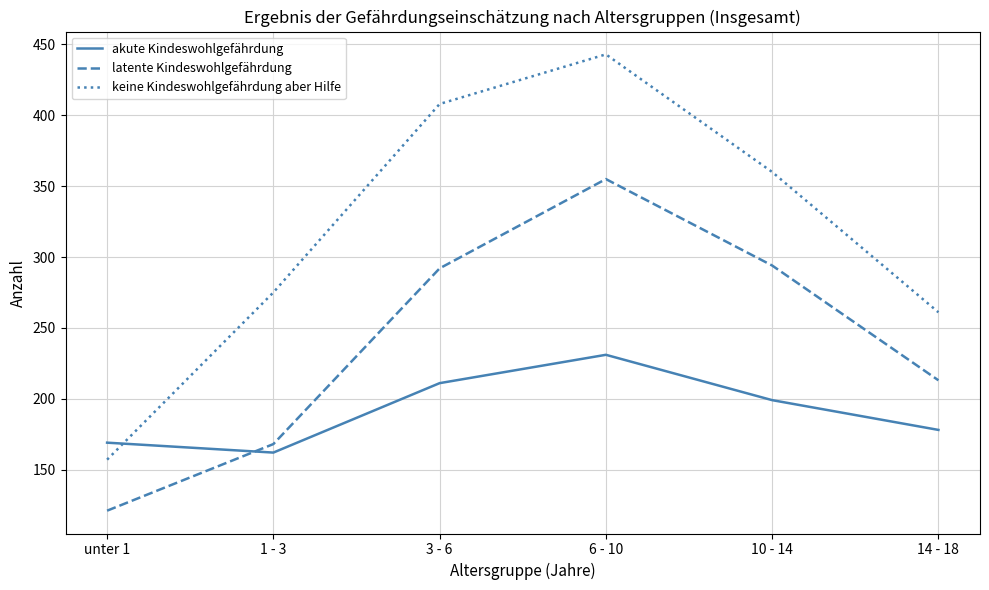

At which category does akute Kindeswohlgefährdung reach its first local peak?

6 - 10